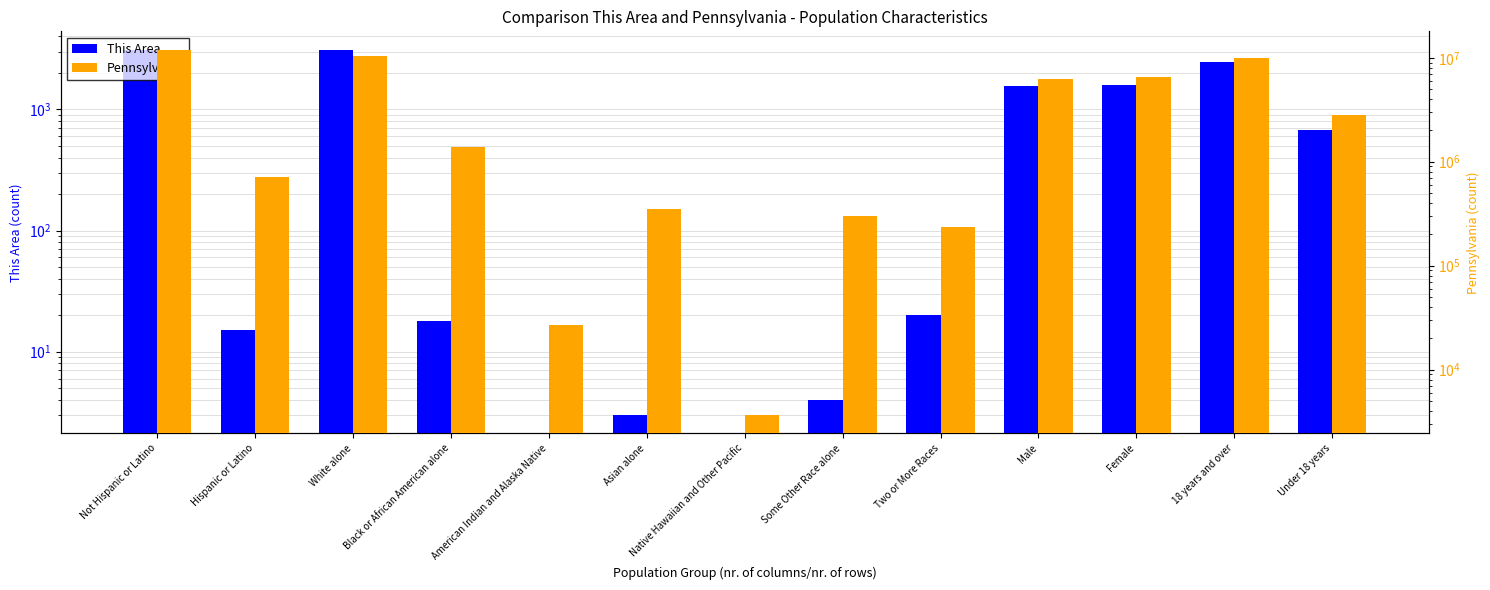

What is the average value of the This Area series?

963